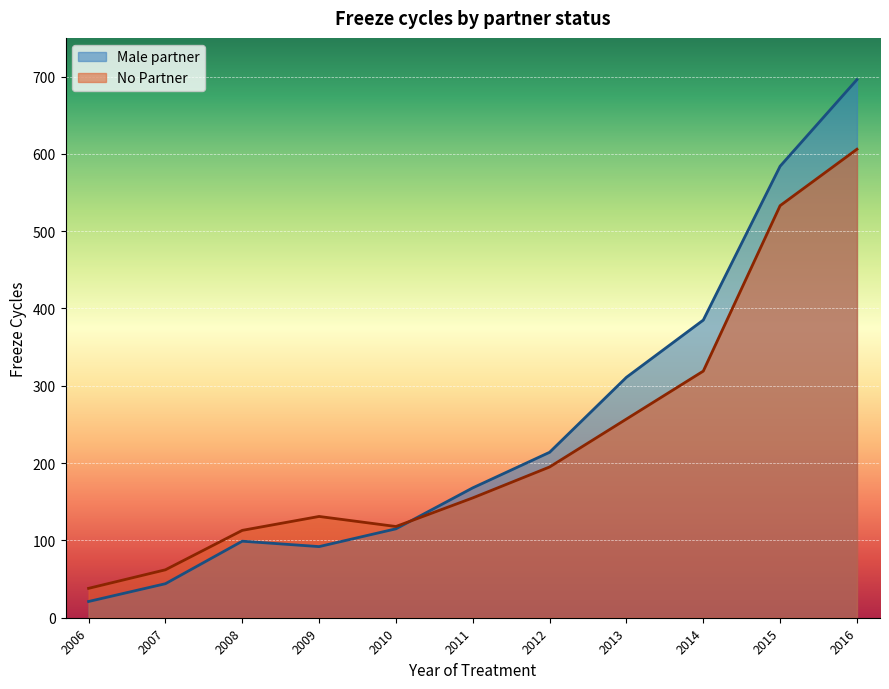

What is the approximate value of No Partner at 2016?

606